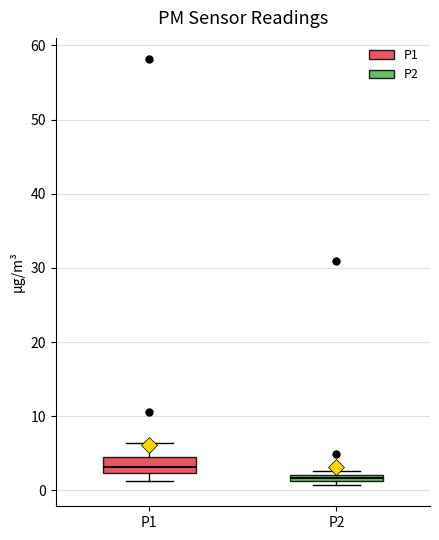

Which box's median line is the lowest?

P2